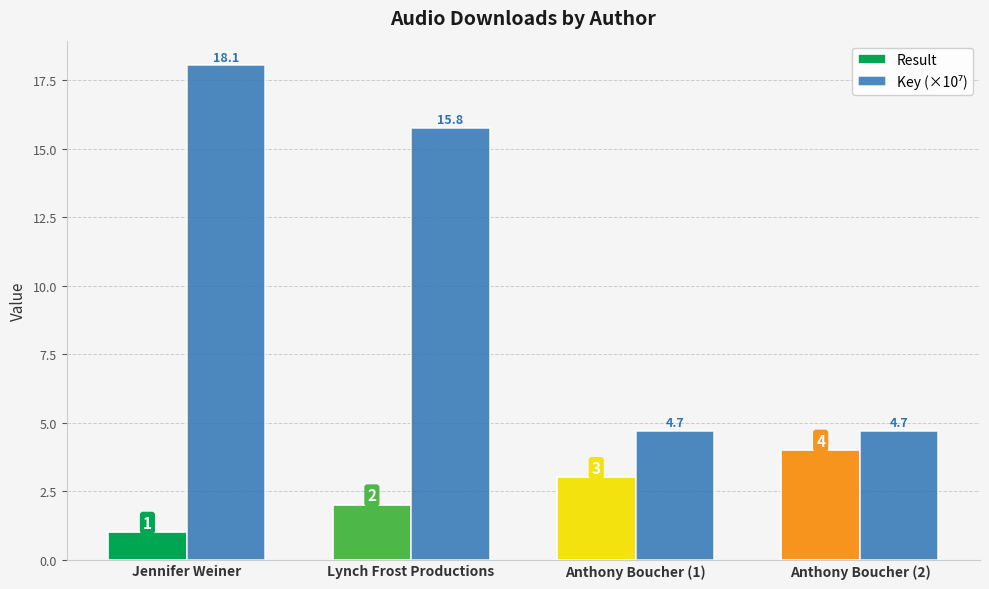

Which series changed the most between Anthony Boucher (1) and Anthony Boucher (2)?

Result